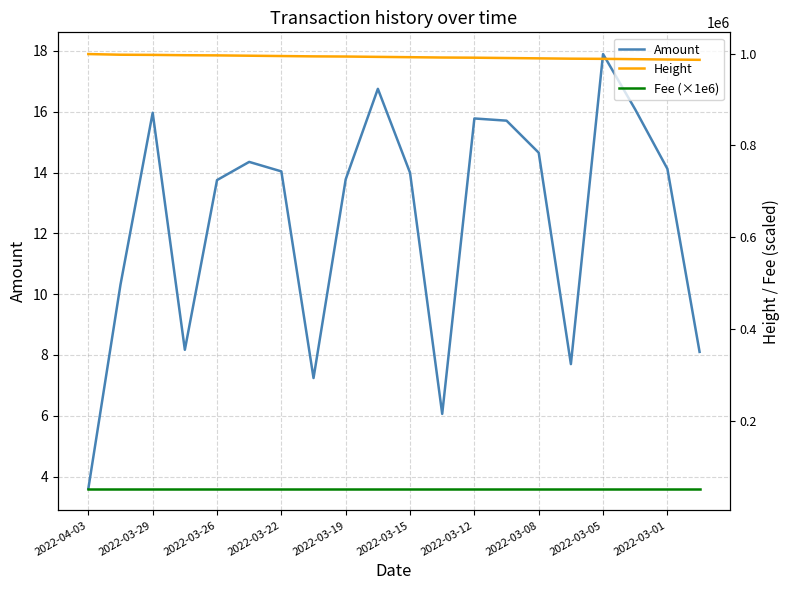

What is the total value across all series at 17?

1039548.1